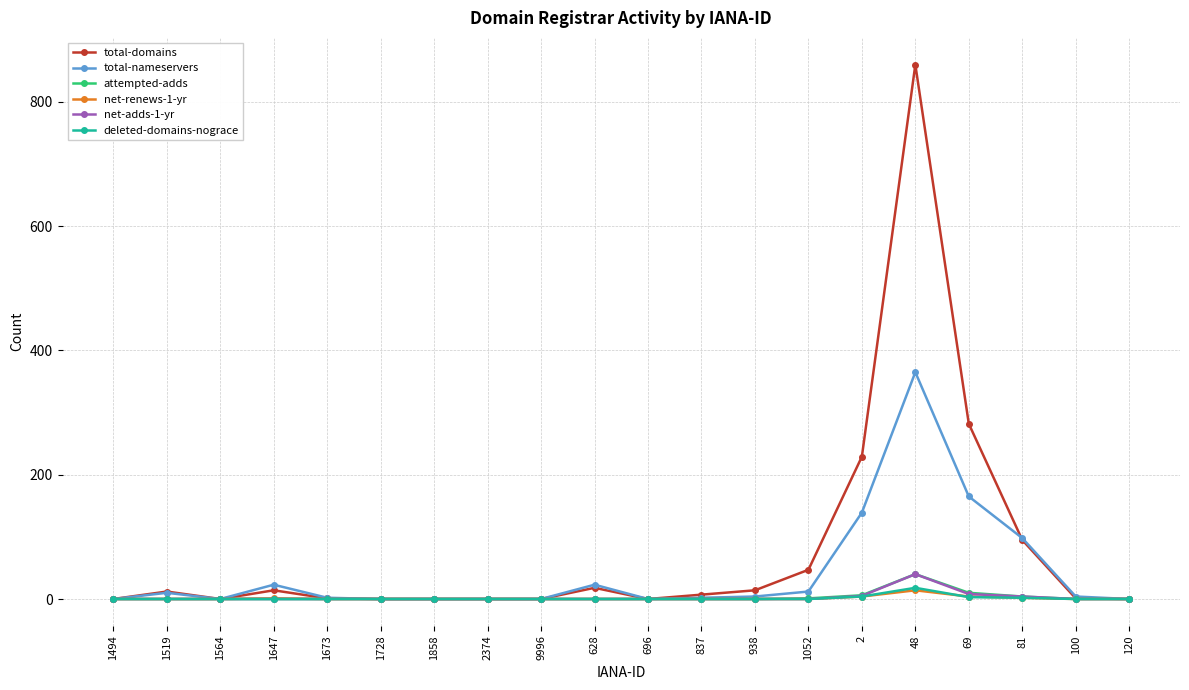

True or false: total-nameservers has a value of 94 at 69.

False